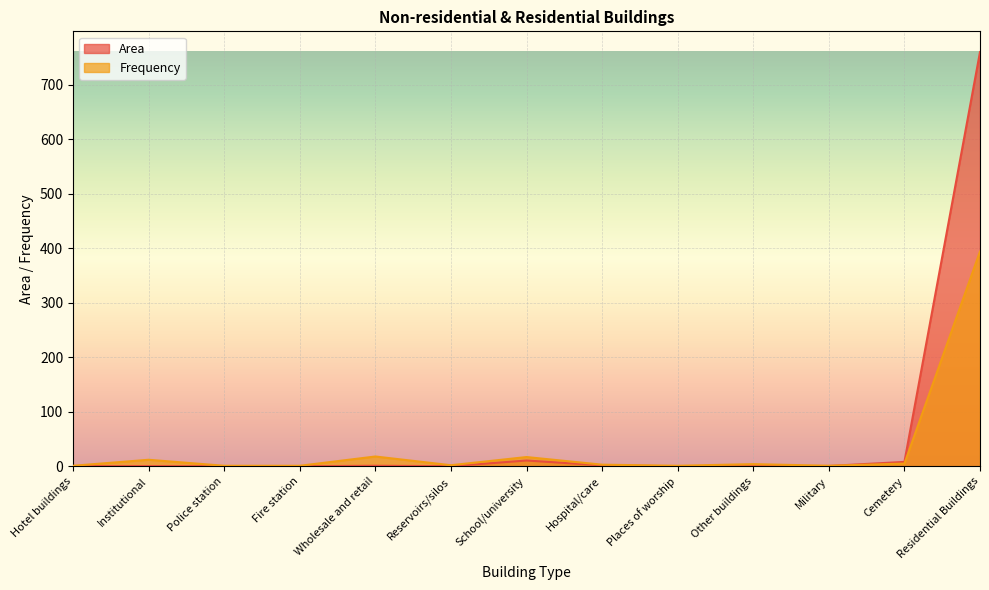

Where is Area nearest to the value 379?

School/university